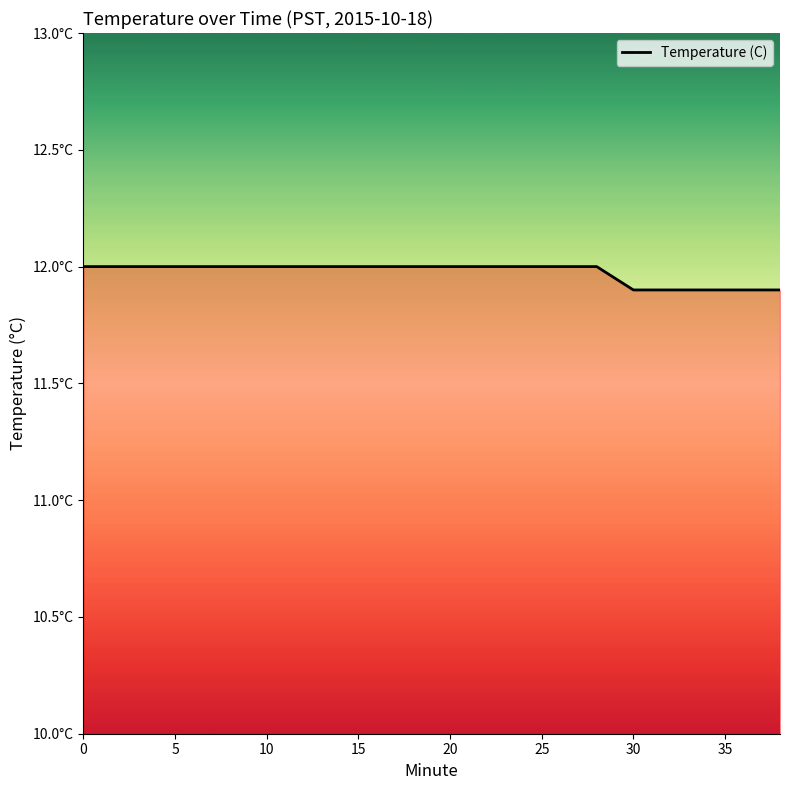

Is this an area chart (filled region under the line)?

Yes